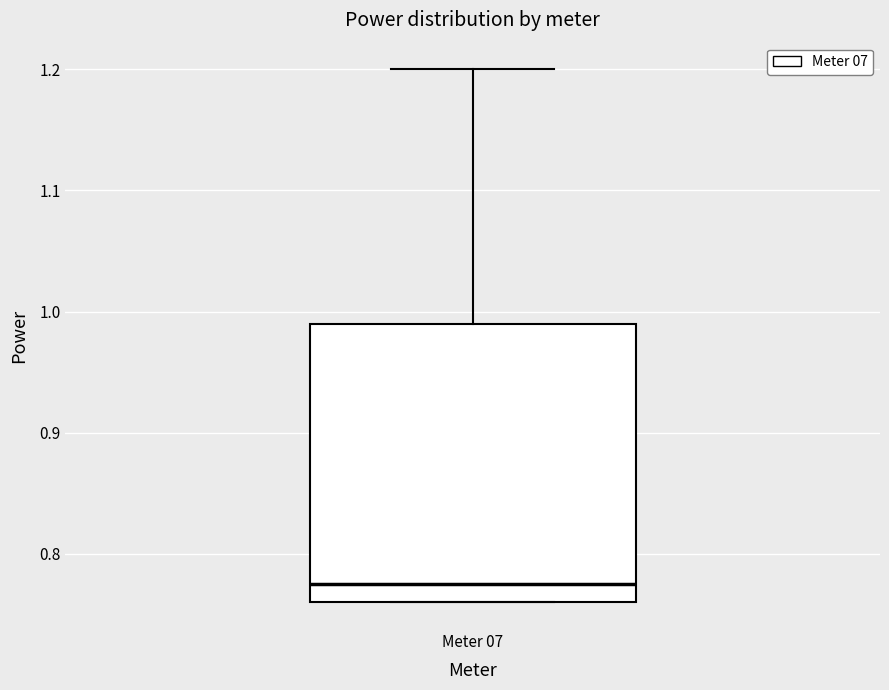

Read this box plot against the y-axis: the position of the median line, the range covered by the box, and the ends of both whiskers. The values are not printed on the chart, so give them approximately, as read against the axis.

median 0.78, box 0.76 to 0.99, whiskers 0.76 to 1.20